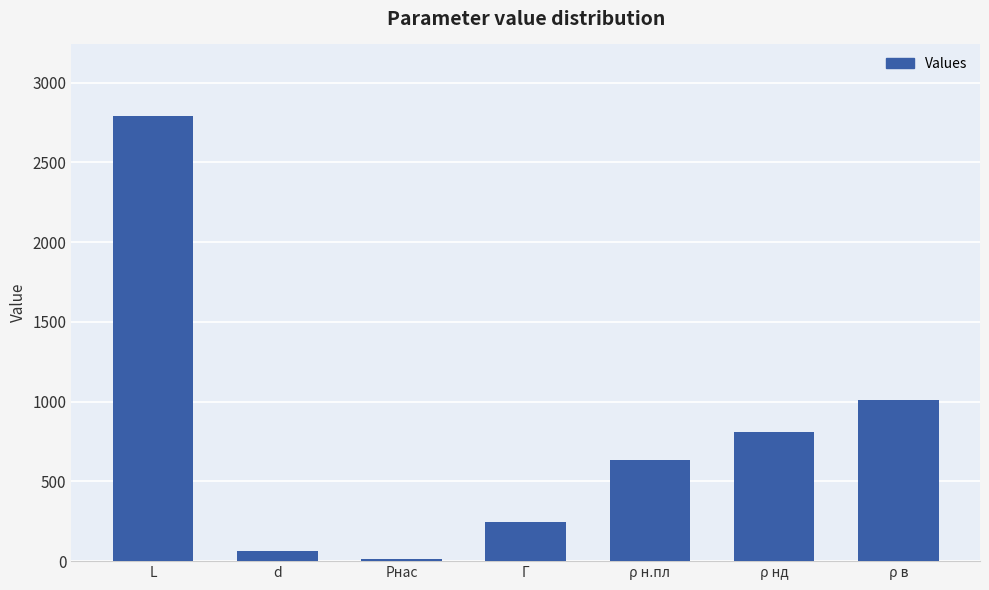

What is the label of the 6th bar from the left?

ρ нд